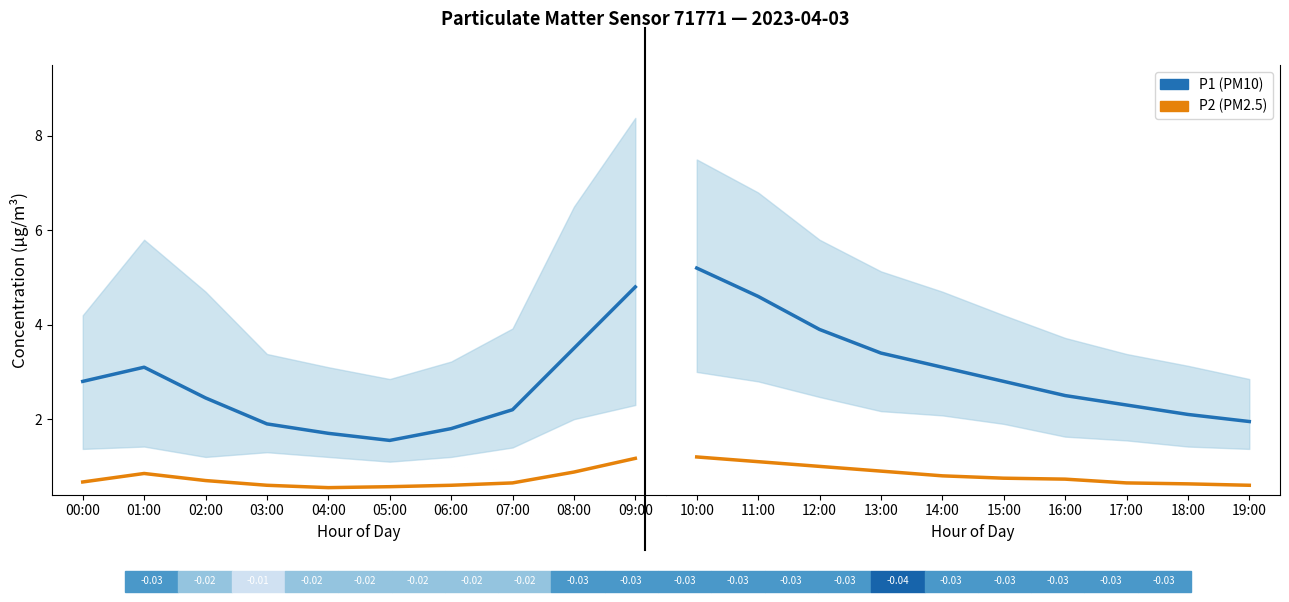

True or false: P2 (PM2.5) has more than 1 interior local peaks.

False